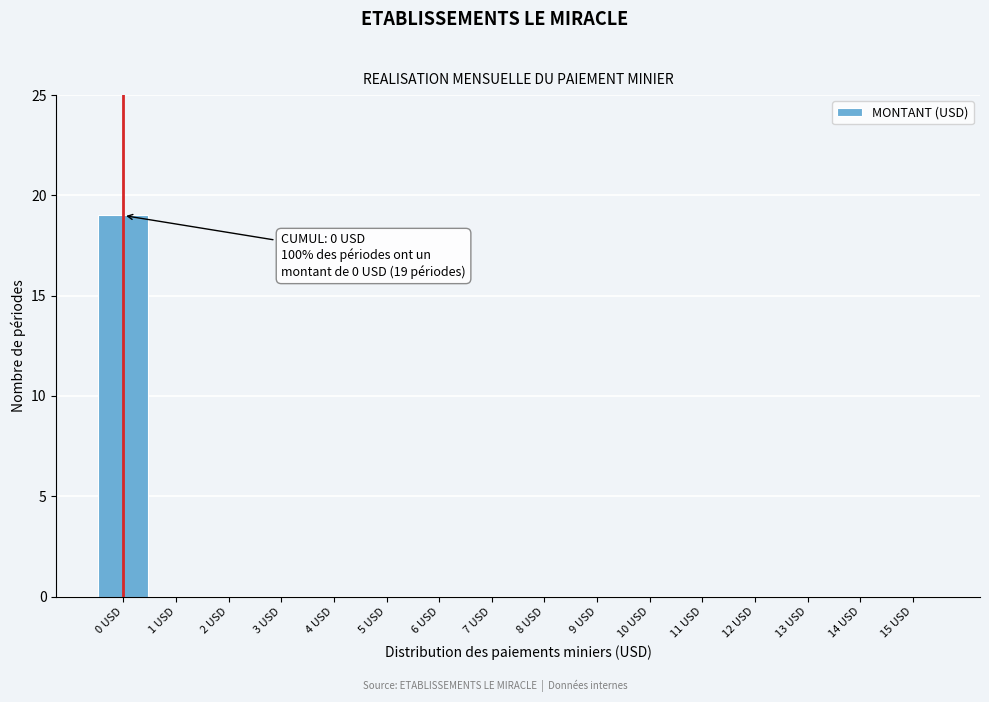

Reading right to left, transcribe all the data shown in this chart.

15 USD=0	14 USD=0	13 USD=0	12 USD=0	11 USD=0	10 USD=0	9 USD=0	8 USD=0	7 USD=0	6 USD=0	5 USD=0	4 USD=0	3 USD=0	2 USD=0	1 USD=0	0 USD=19